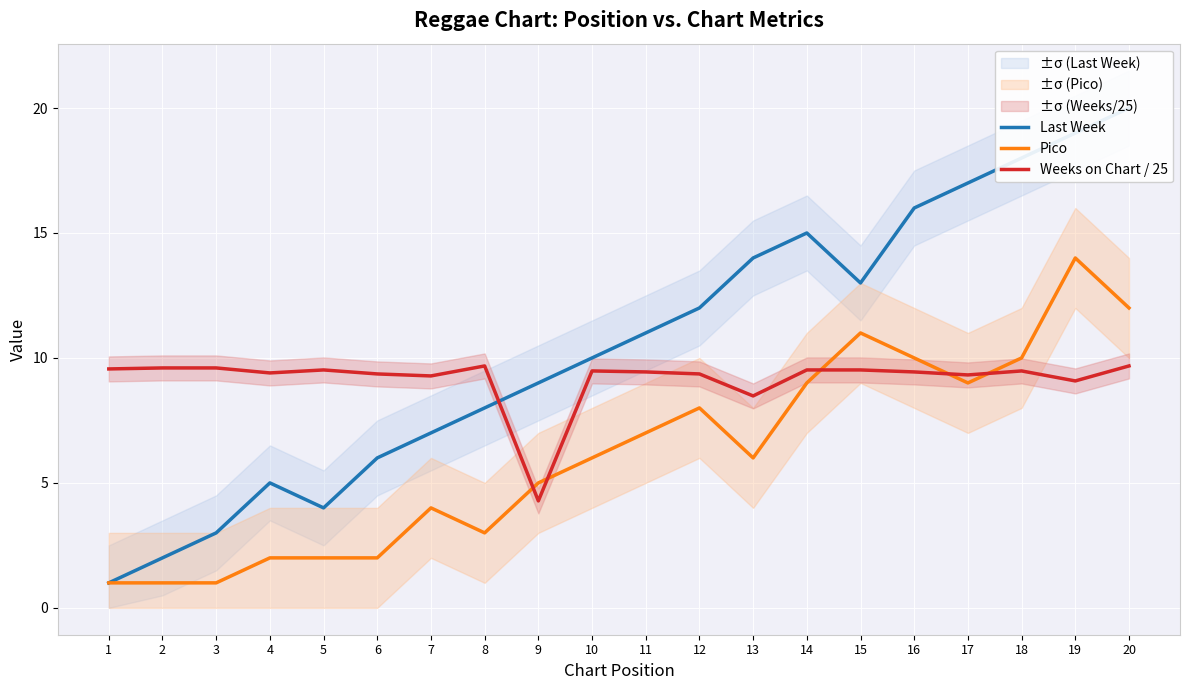

True or false: Weeks on Chart / 25 has more than 2 interior local peaks.

True